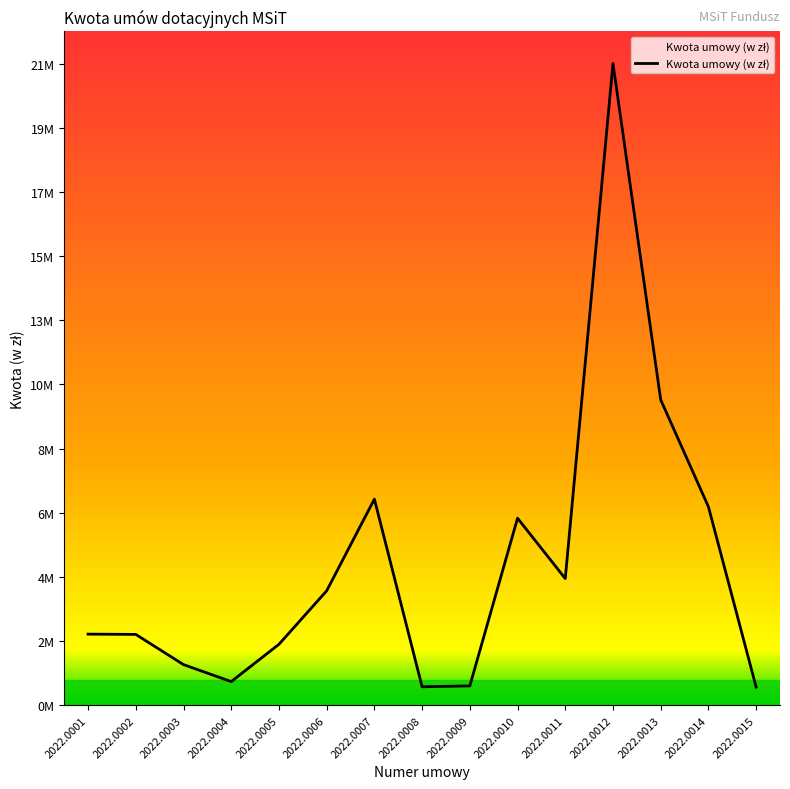

Is this an area chart (filled region under the line)?

Yes